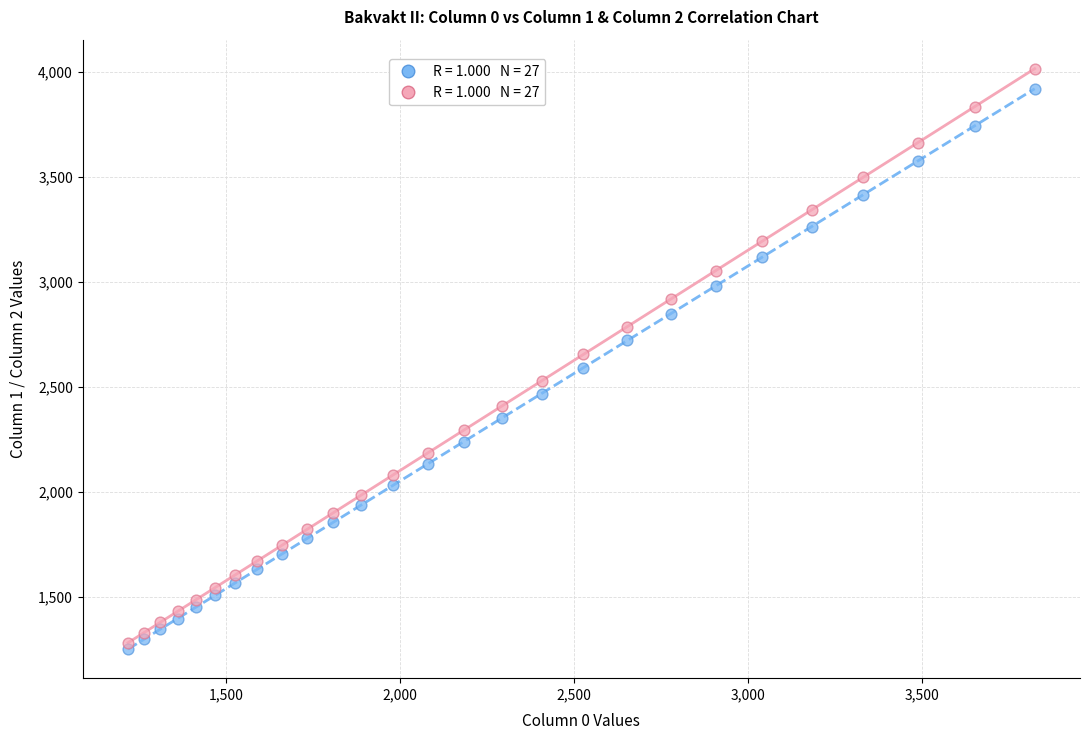

Across all data points, what is the range of X values (max minus min)?

2606.0